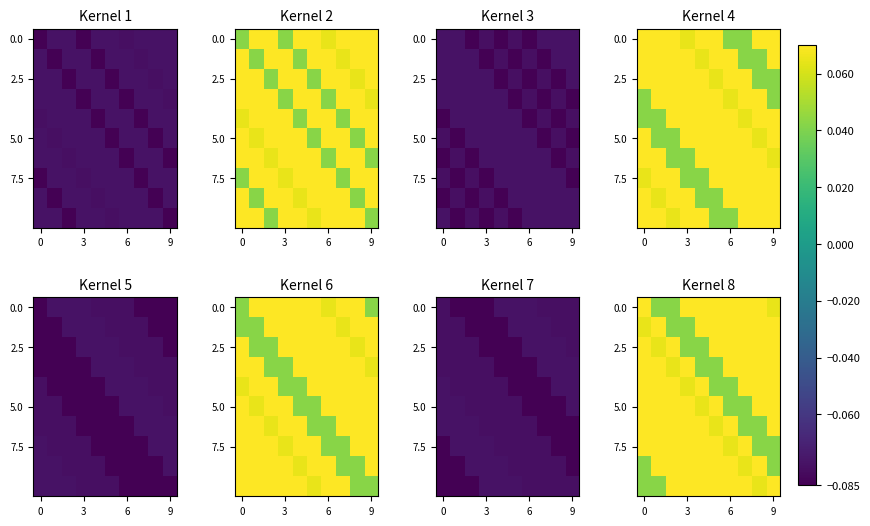

Between 4 and 9, which is larger?

4